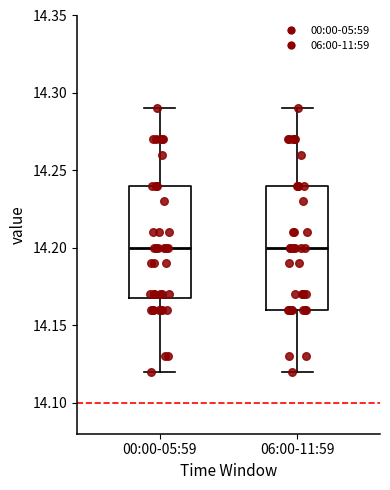

Reading left to right, transcribe this box plot: for each box, give where its median line is, the range the box spans, and where its two whiskers end, as read against the y-axis. The values are not printed on the chart, so give them approximately, as read against the axis.

00:00-05:59: median 14.20, box 14.17 to 14.24, whiskers 14.12 to 14.29
06:00-11:59: median 14.20, box 14.16 to 14.24, whiskers 14.12 to 14.29